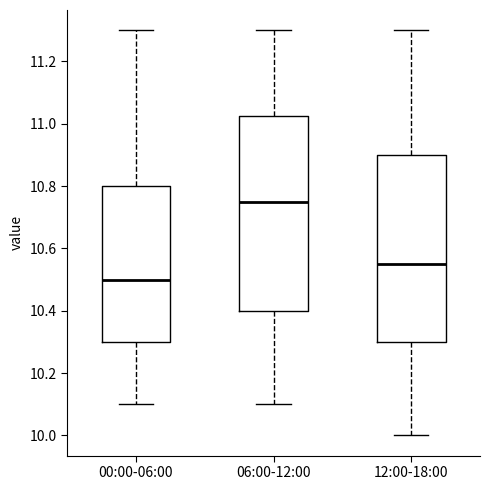

Where is the lower edge of the box for 00:00-06:00 on the y-axis? The values are not printed on the chart, so give them approximately, as read against the axis.

10.30